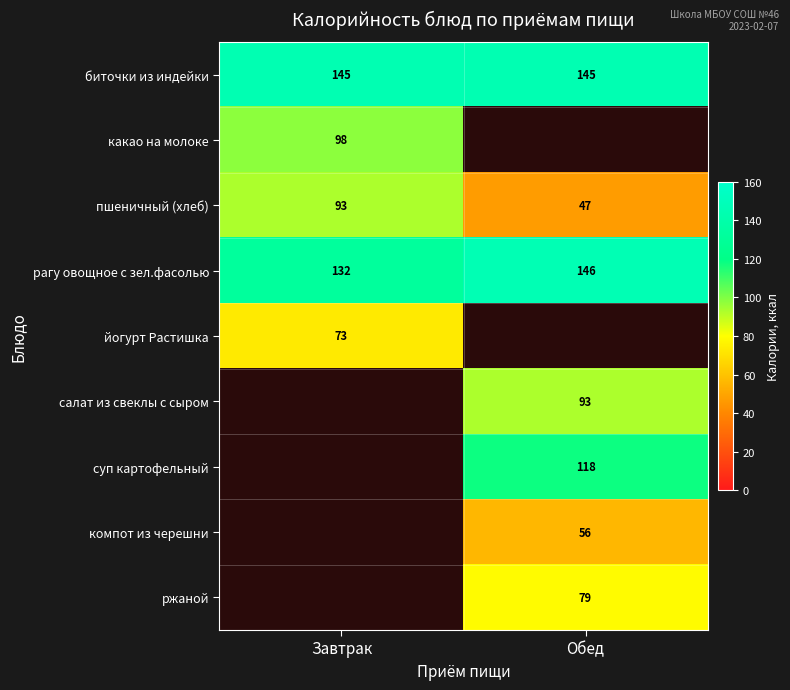

What value does the биточки из индейки series have at Обед?

145